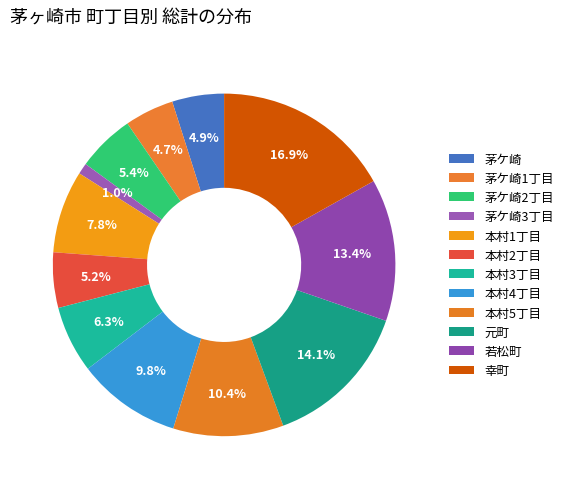

Does 本村5丁目 represent more than half of the total?

No